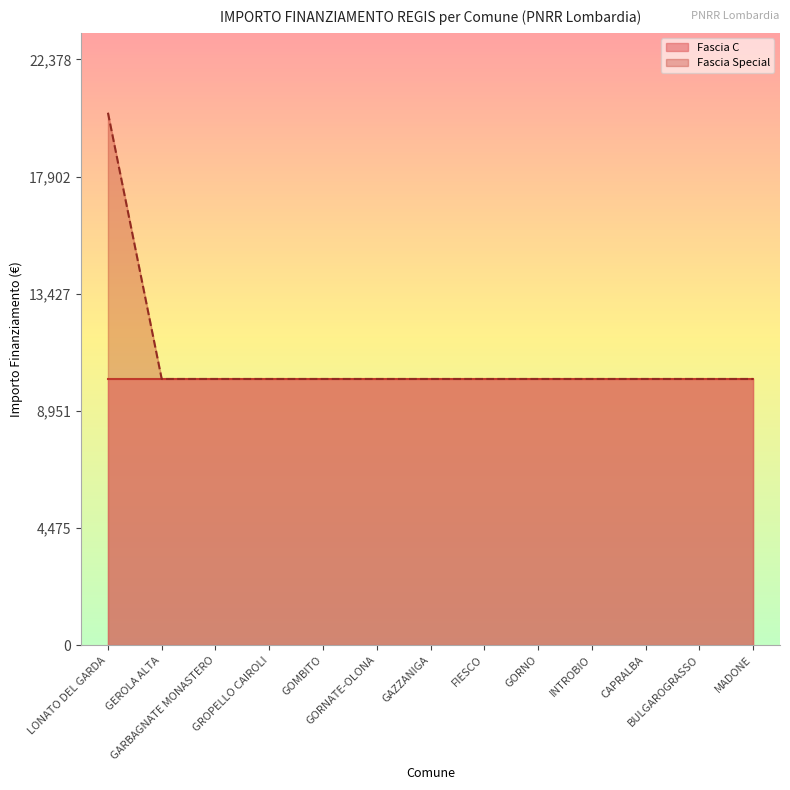

The value at GEROLA ALTA is 10172. True or false?

True